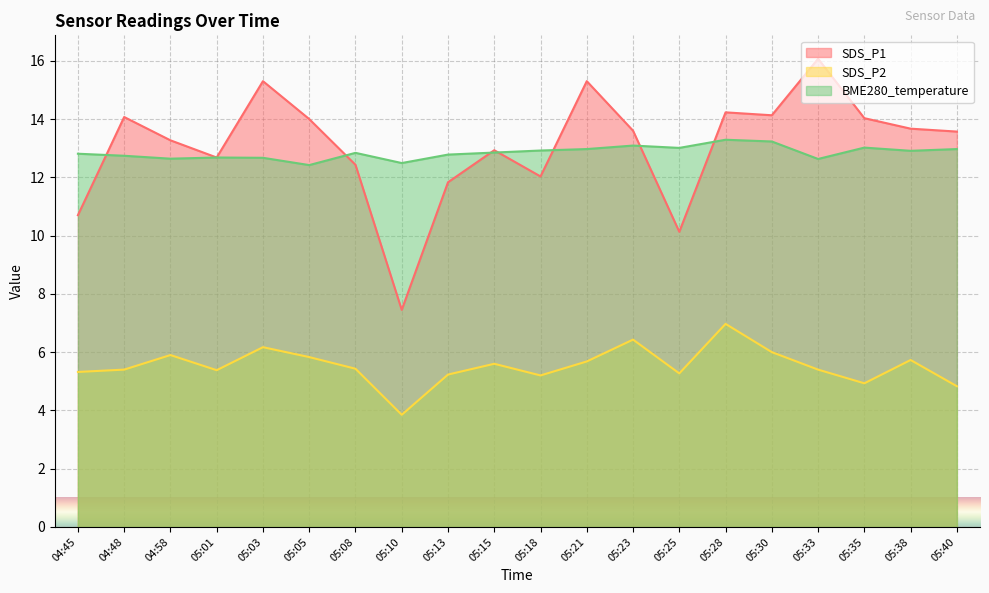

True or false: SDS_P2 and SDS_P1 intersect in this chart.

False